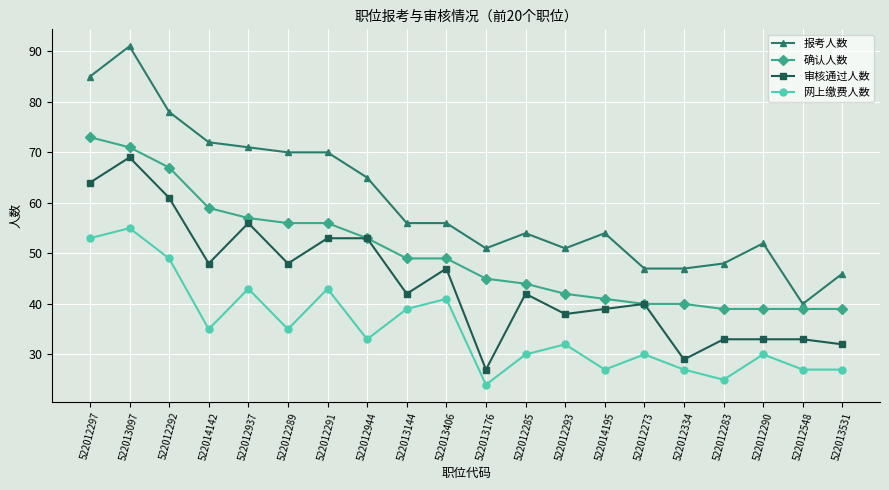

Reading left to right, extract all data points from this chart.

报考人数: 85	91	78	72	71	70	70	65	56	56	51	54	51	54	47	47	48	52	40	46
确认人数: 73	71	67	59	57	56	56	53	49	49	45	44	42	41	40	40	39	39	39	39
审核通过人数: 64	69	61	48	56	48	53	53	42	47	27	42	38	39	40	29	33	33	33	32
网上缴费人数: 53	55	49	35	43	35	43	33	39	41	24	30	32	27	30	27	25	30	27	27